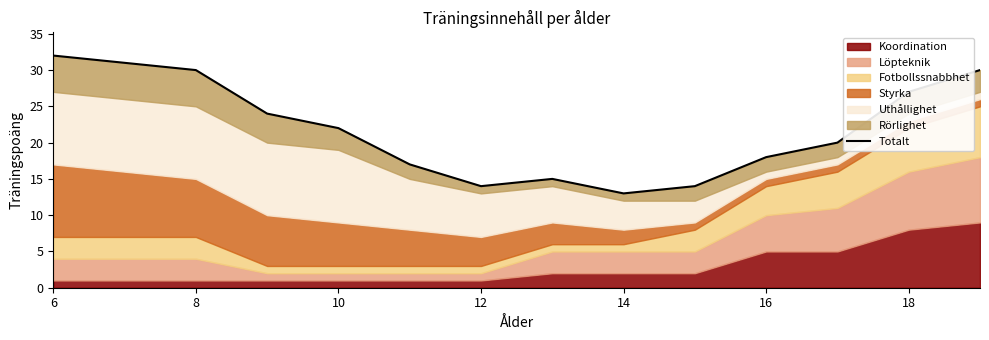

How many points are higher than both their immediate neighbors (excluding endpoints)?

1